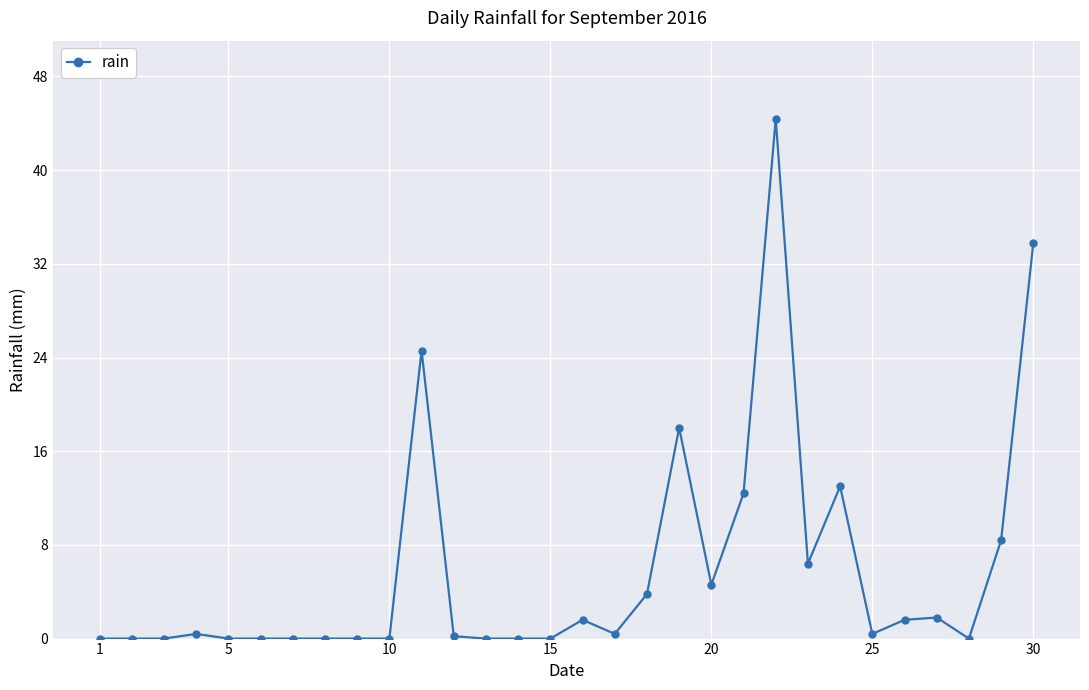

True or false: there are more than 2 points higher than both neighbors.

True